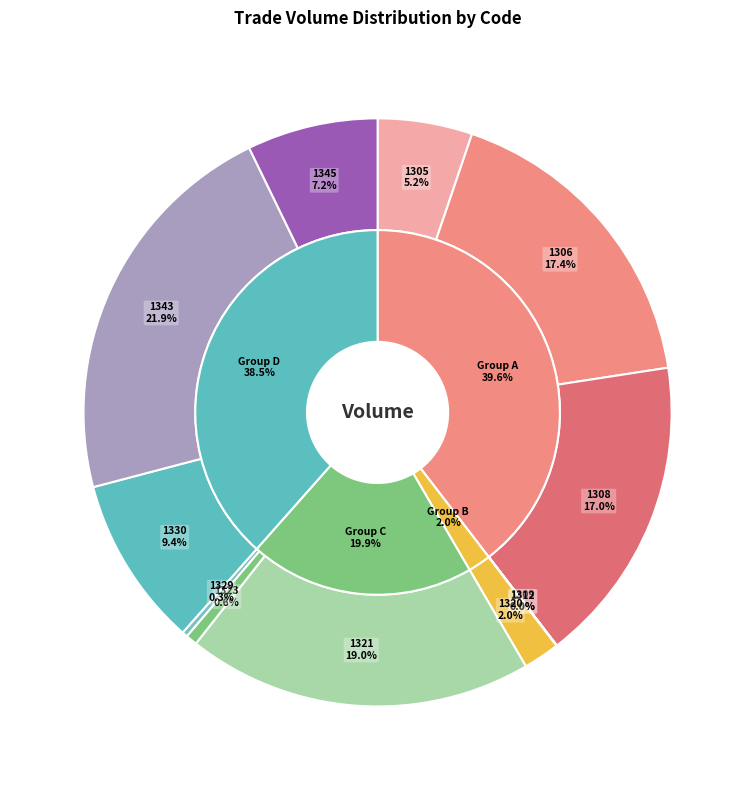

Which slice is the smallest?

1309